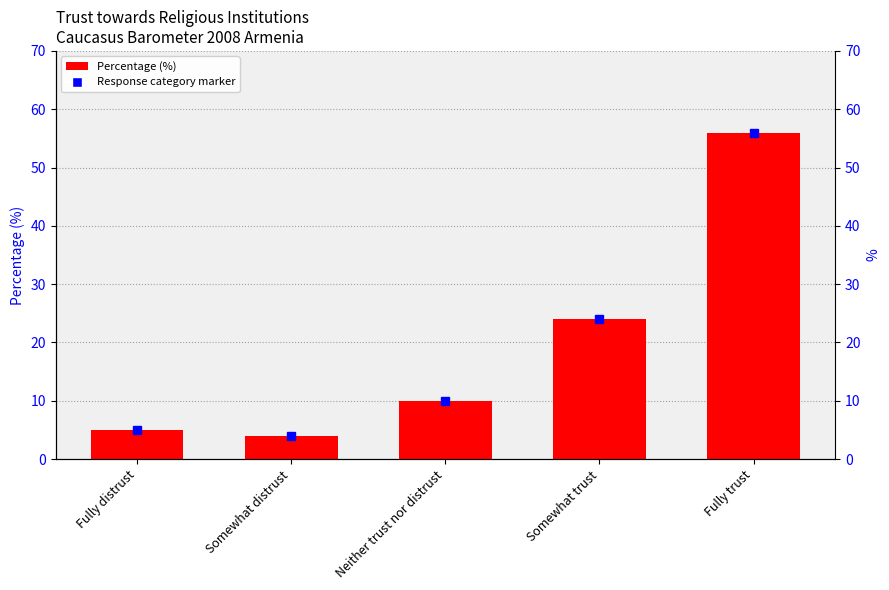

What is the label of the 4th bar from the right?

Somewhat distrust